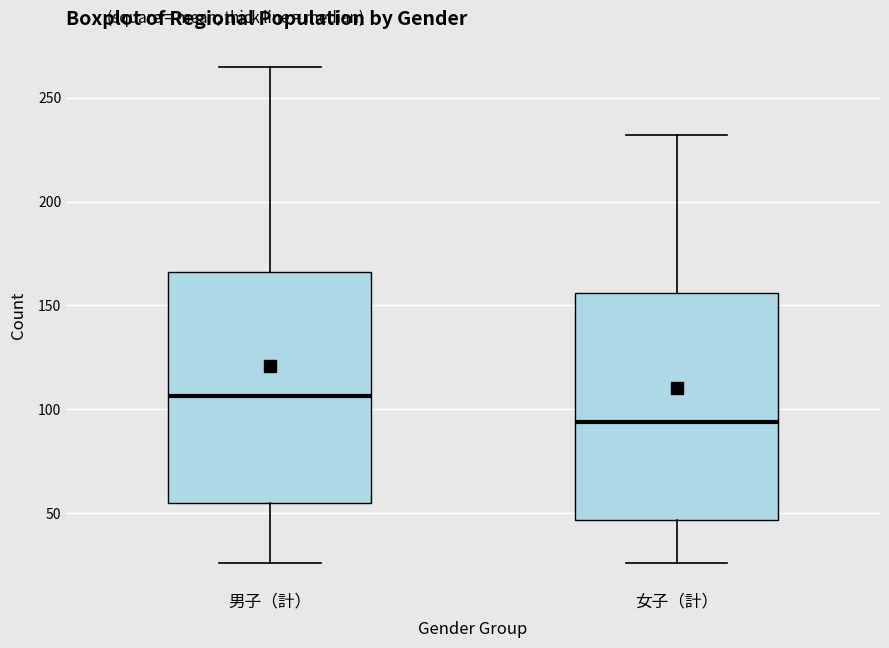

Which box's median line is the highest?

男子（計）